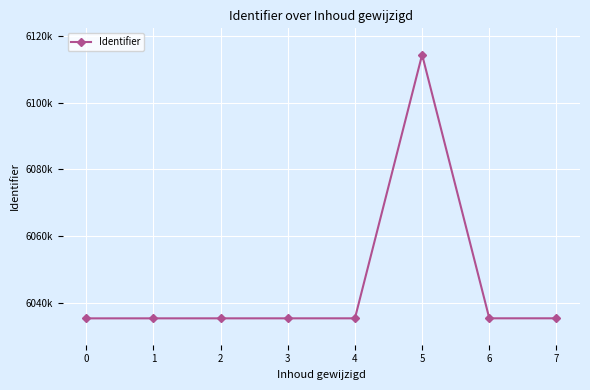

Between 5 and 2, which is larger?

5